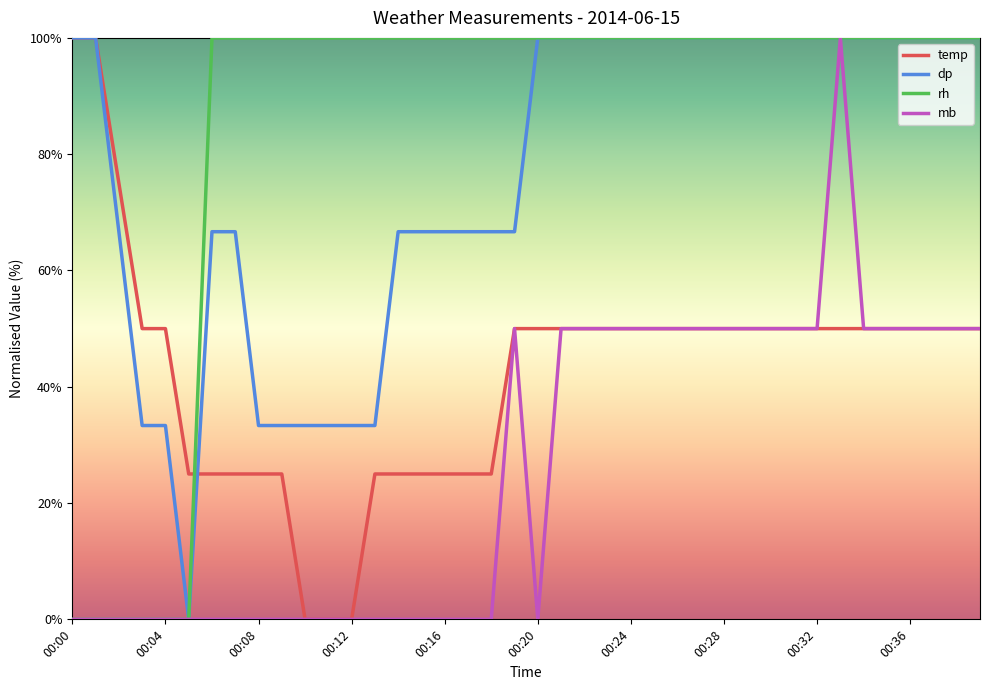

What is the difference between the maximum and minimum values in the mb series?

100.0